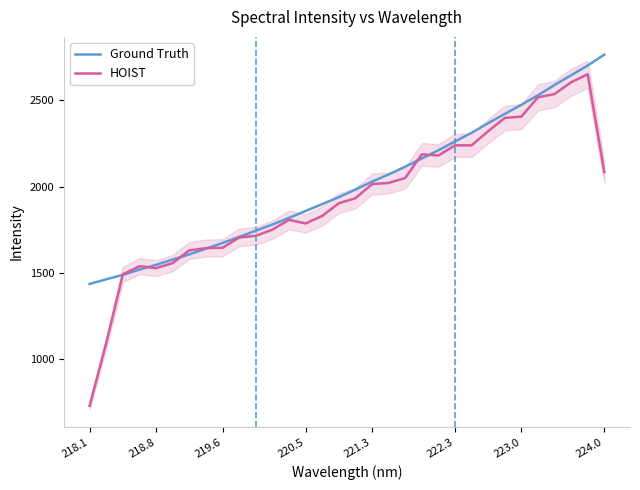

What is the lowest value of the Ground Truth series?

1436.6